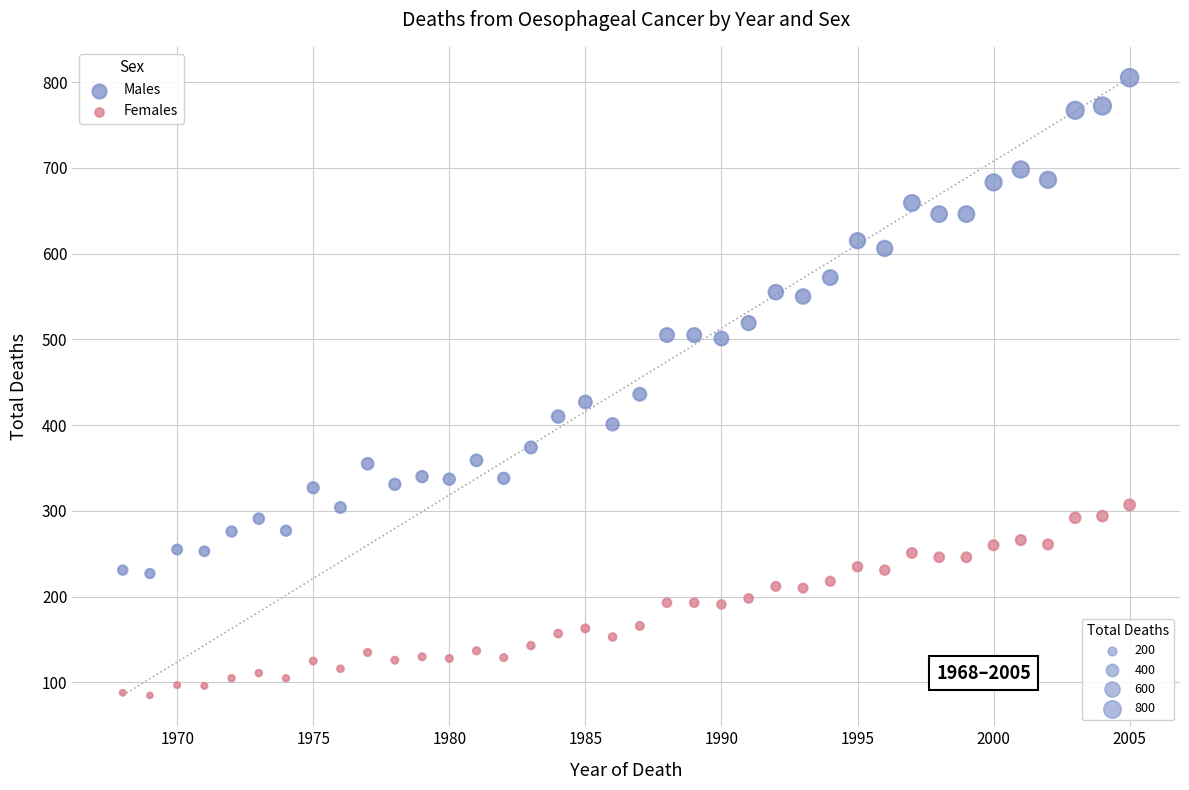

Across all series, what Y value is closest to 445?

436